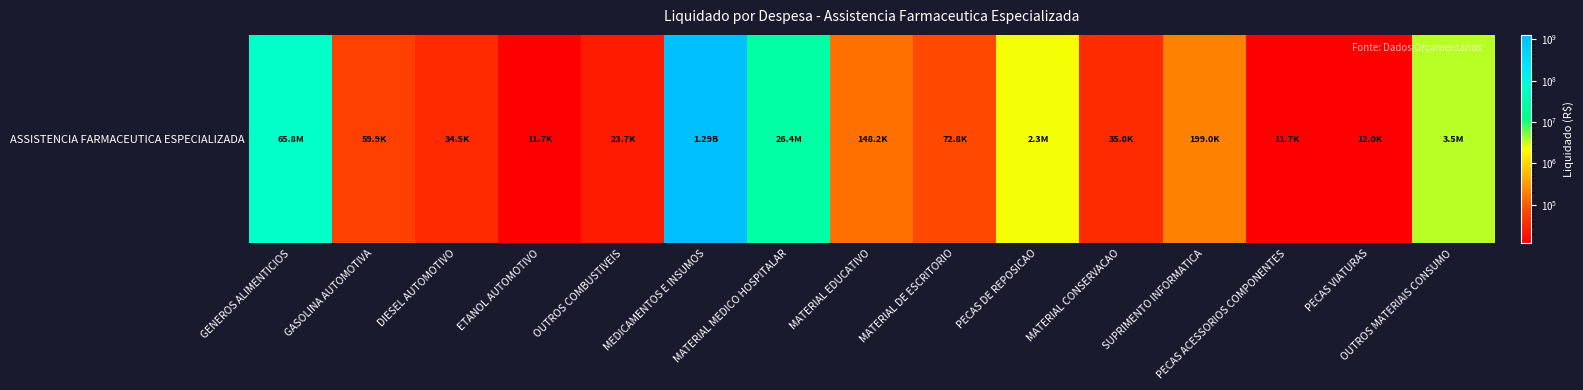

Is it true that the value at MATERIAL CONSERVACAO is 35042.9?

True